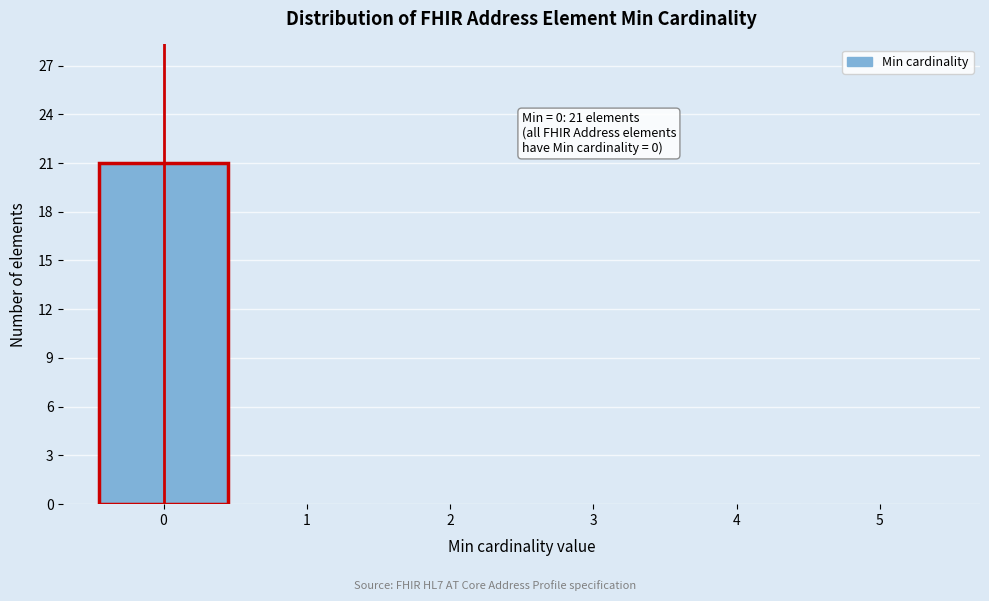

Which range on the x-axis has the tallest bar?

-0.5 to 0.5